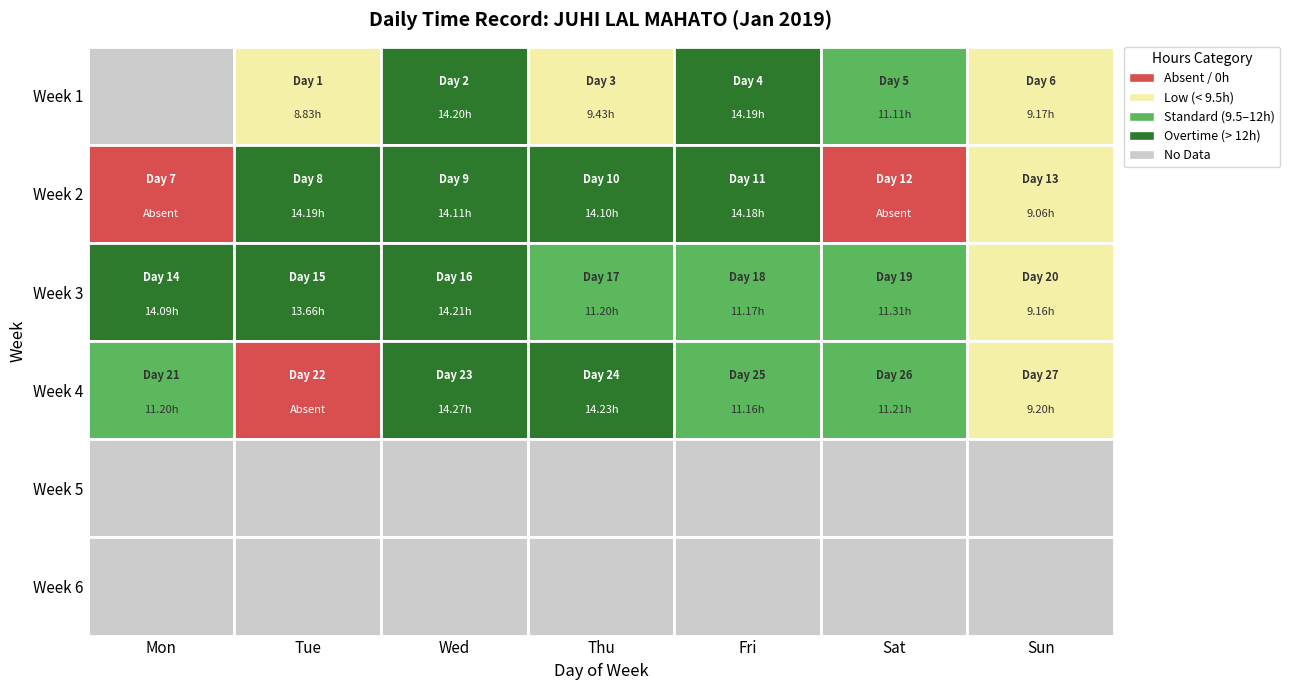

At which label is the value closest to 7?

1